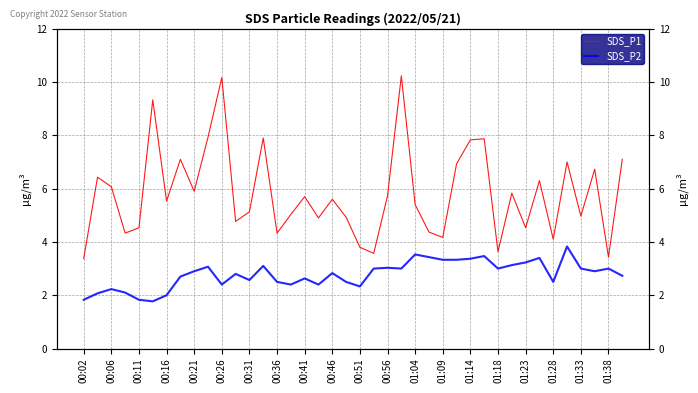

At how many categories does at least one series exceed 4?

35